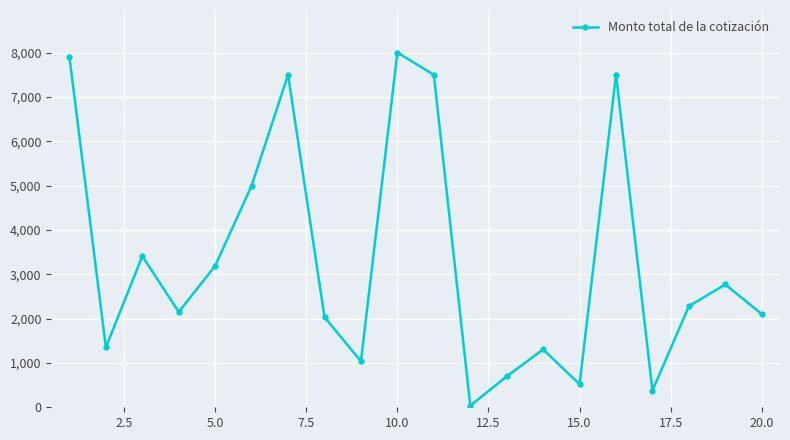

How many distinct data groups are displayed?

1